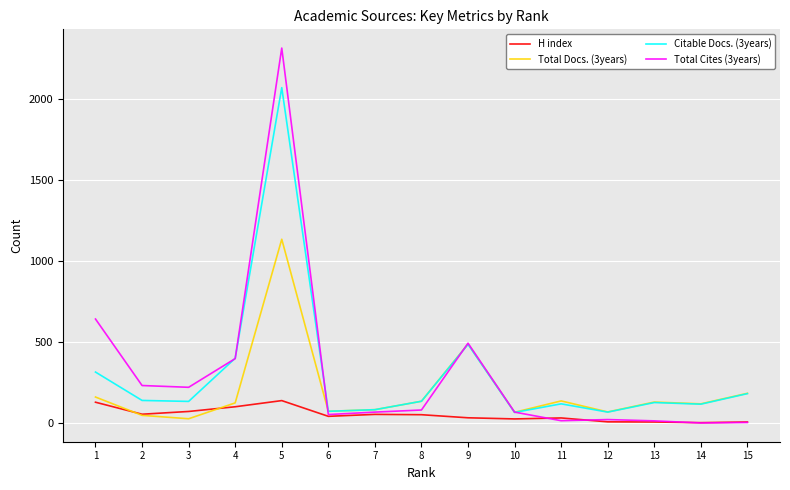

What is the maximum value shown in the chart?

2313